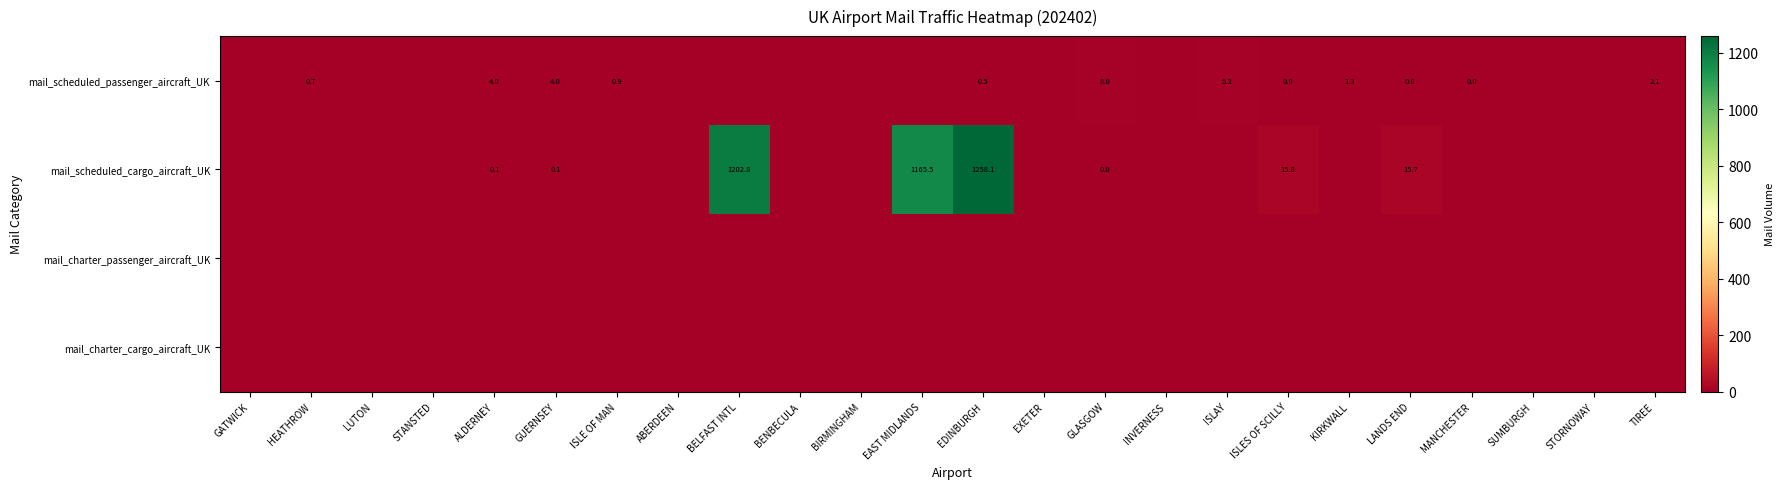

Which category has the highest value across all series?

EDINBURGH